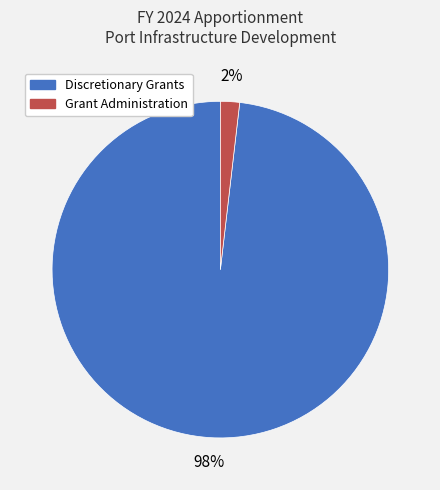

To the nearest percent, what portion does Grant Administration represent?

2%